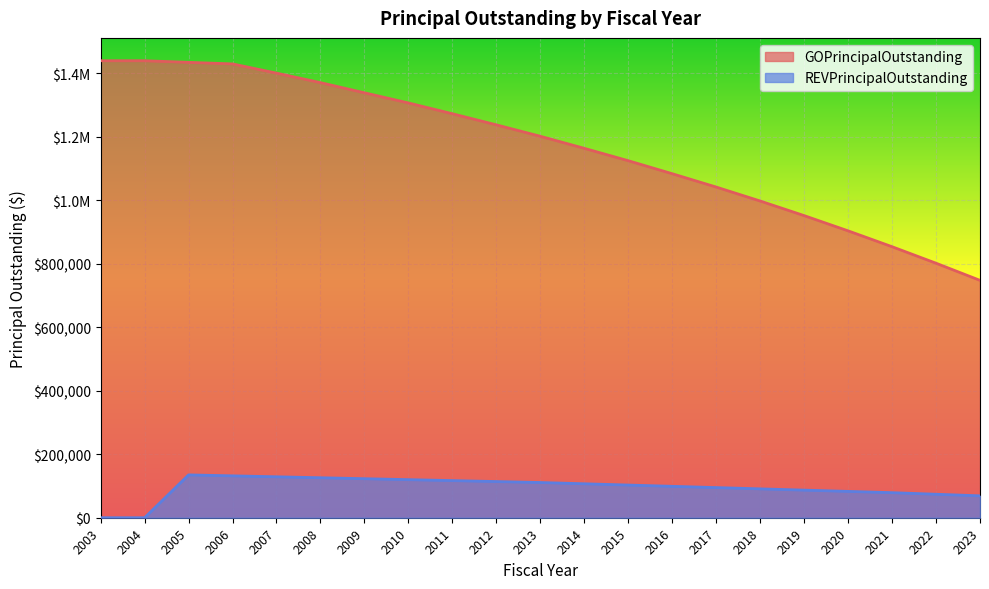

Which series has the largest total across all categories?

GOPrincipalOutstanding